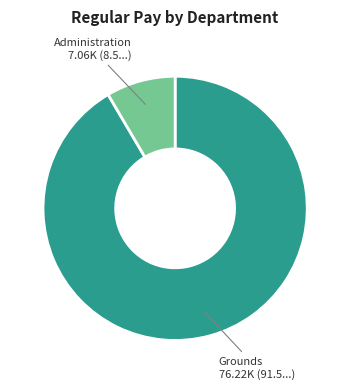

Between Grounds and Administration, which is larger?

Grounds